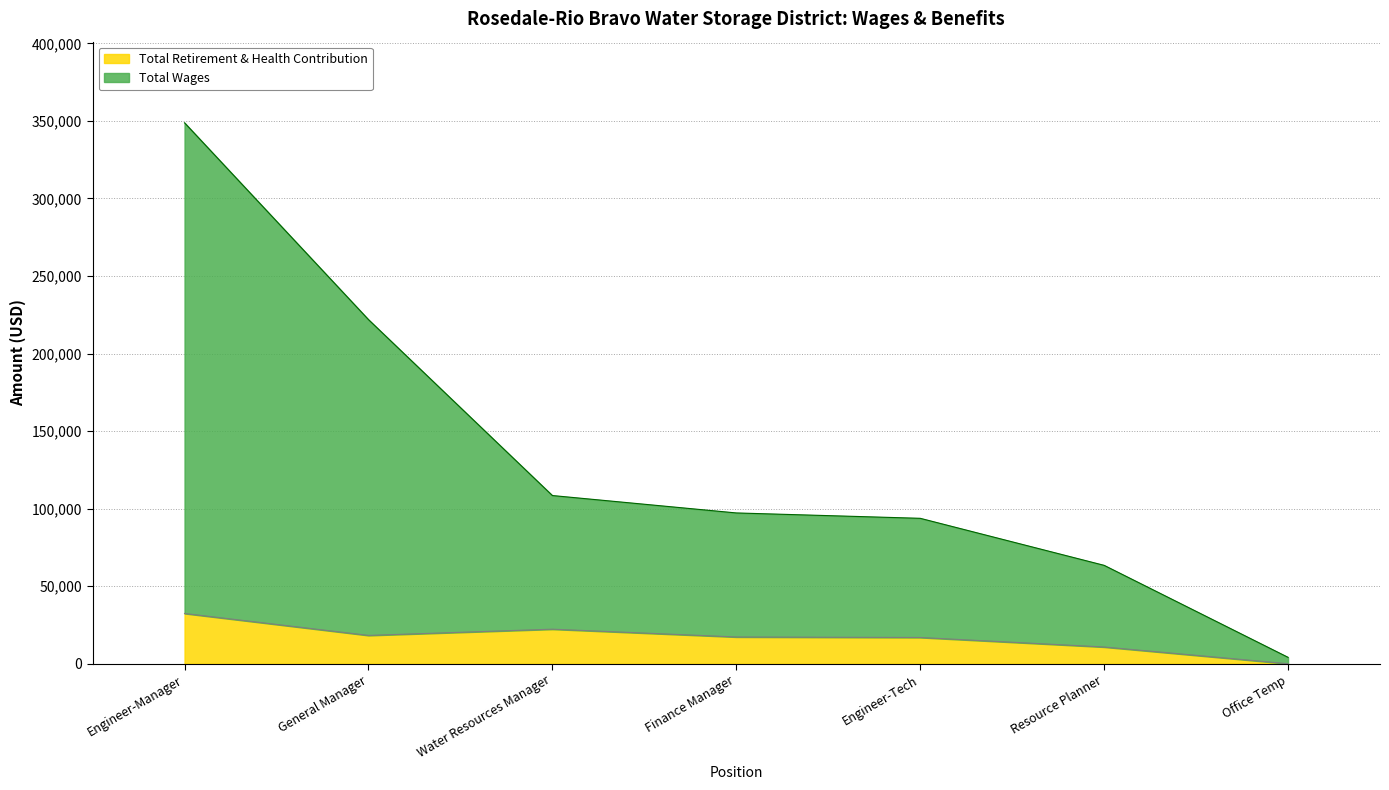

What is the difference between the Total Retirement & Health Contribution values at Office Temp and General Manager?

18244